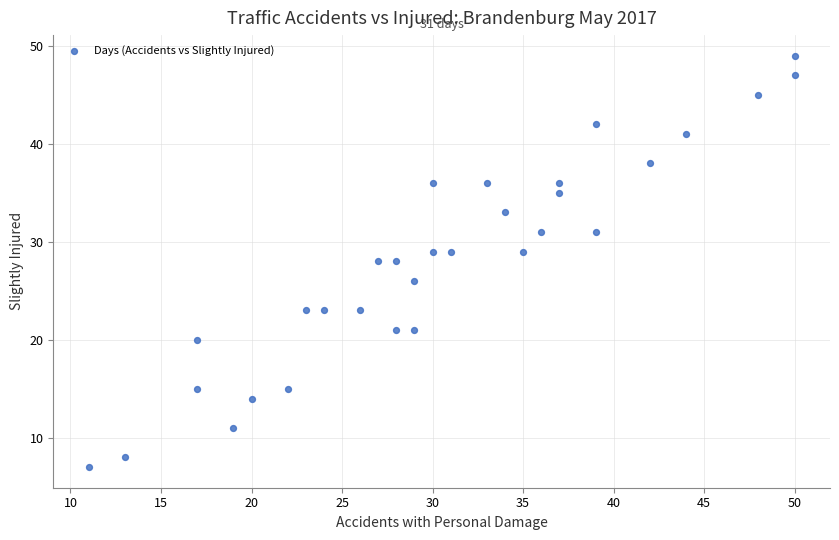

What is the range of Y values (max minus min)?

42